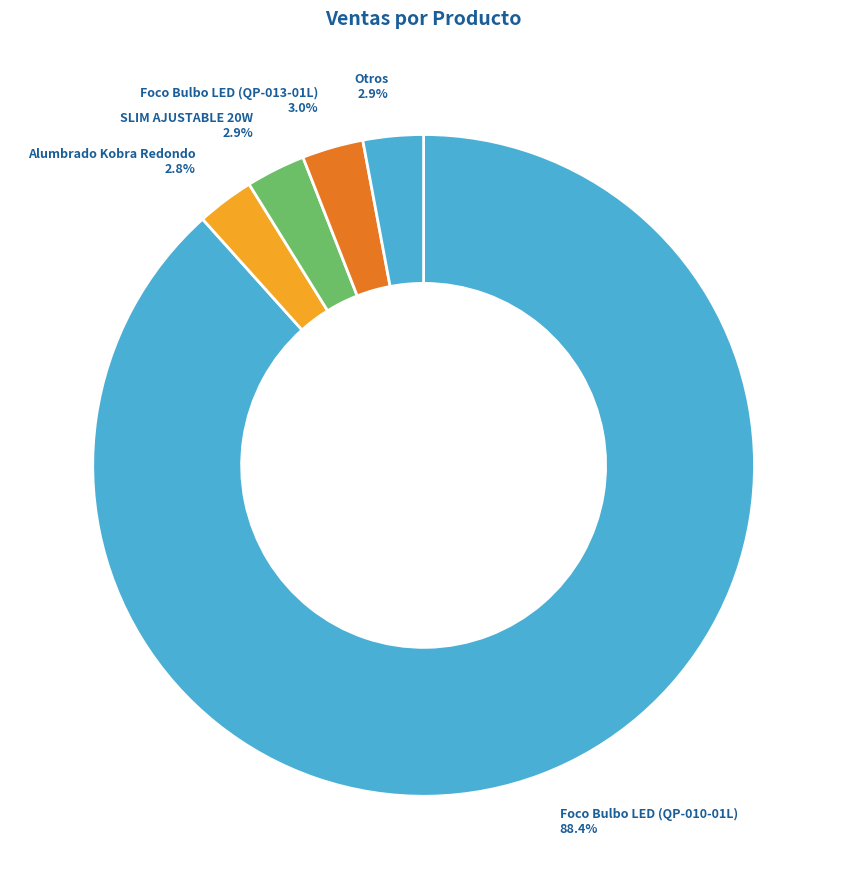

What is the largest slice in the pie chart?

Foco Bulbo LED (QP-010-01L)